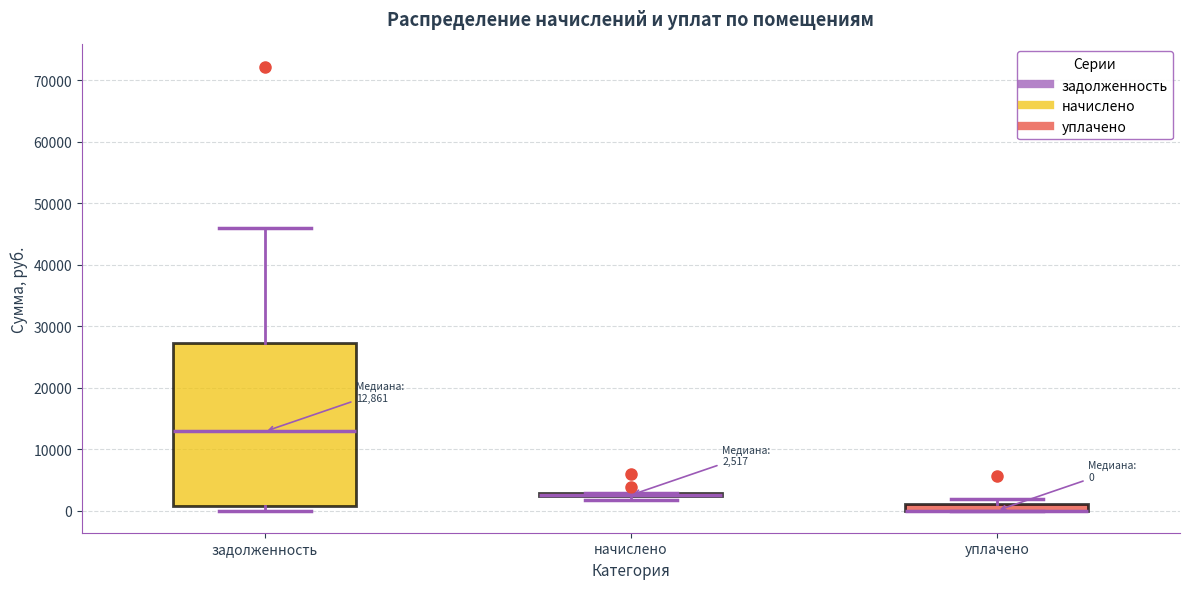

Which box is the tallest, from its lower edge to its upper edge?

задолженность